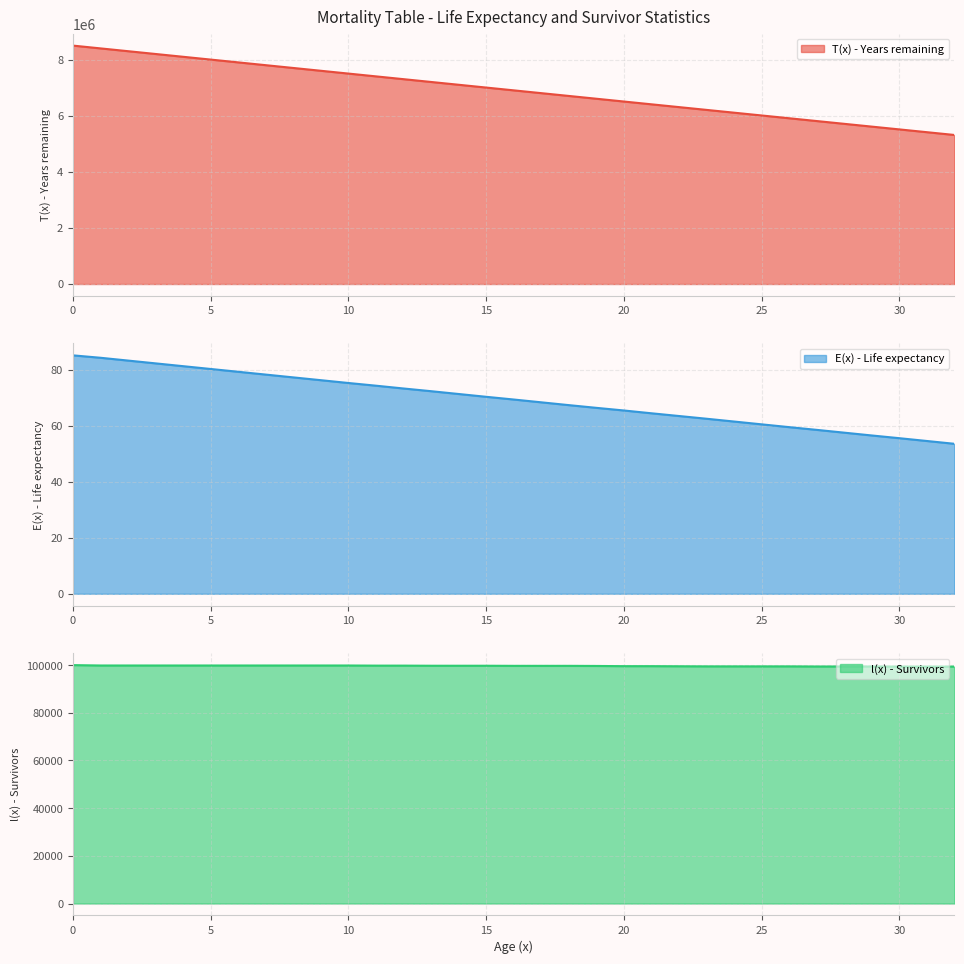

How many series are shown in this chart?

3